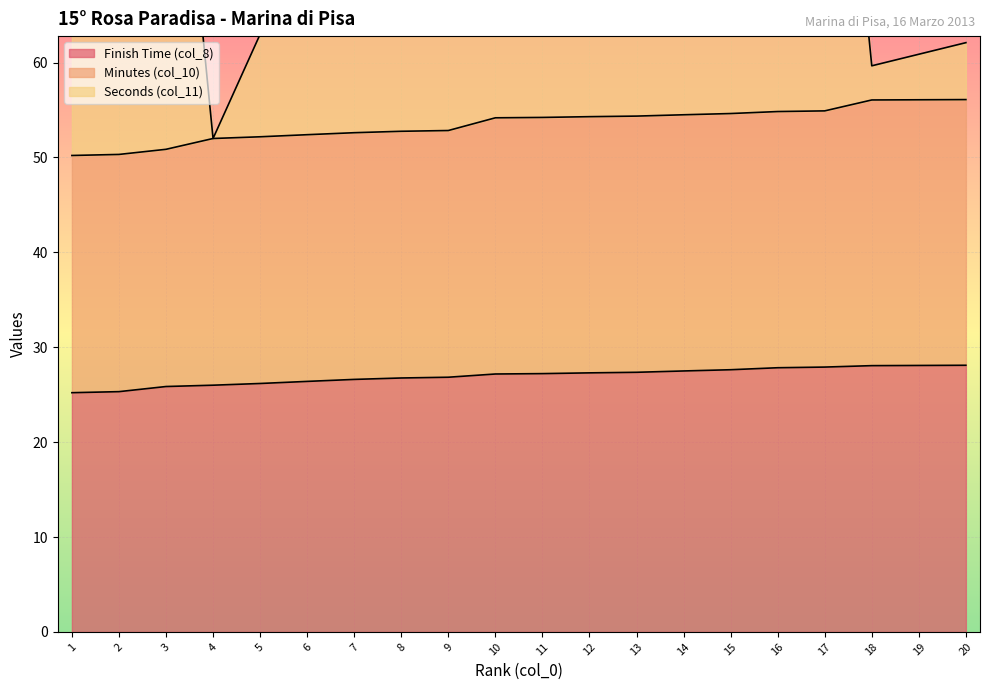

How many values in the Seconds (col_11) series exceed 75?

10